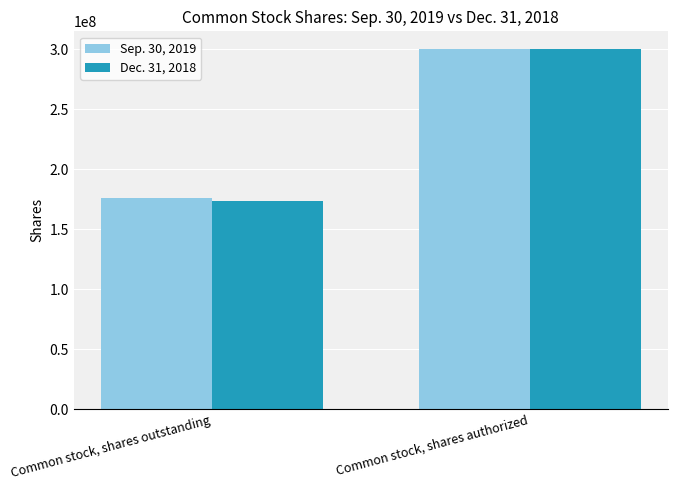

At how many categories does at least one series exceed 229215590?

1